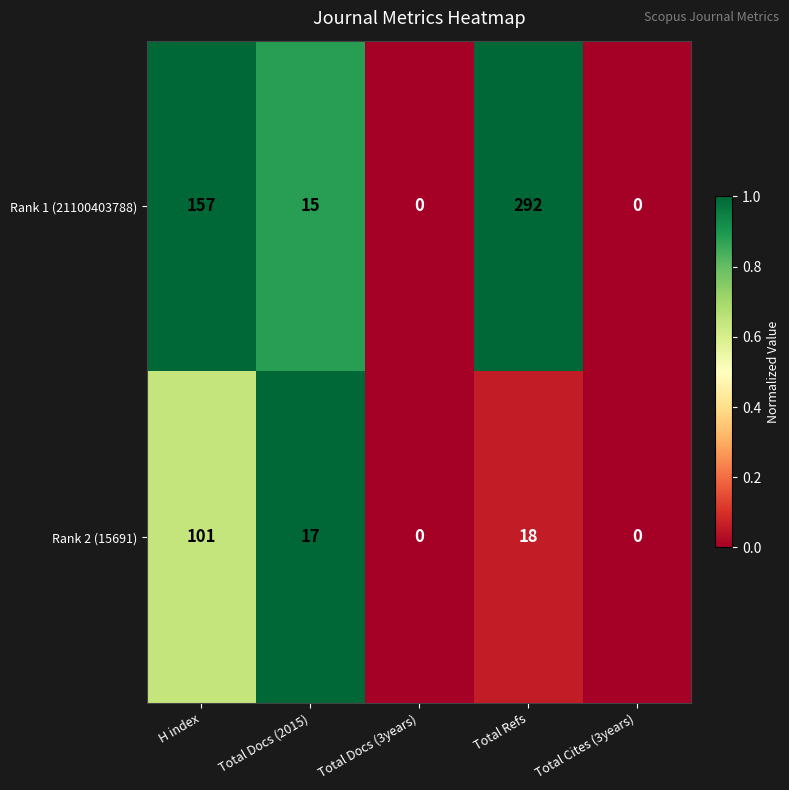

The Rank 2 (15691) series shows 18 at Total Refs. True or false?

True